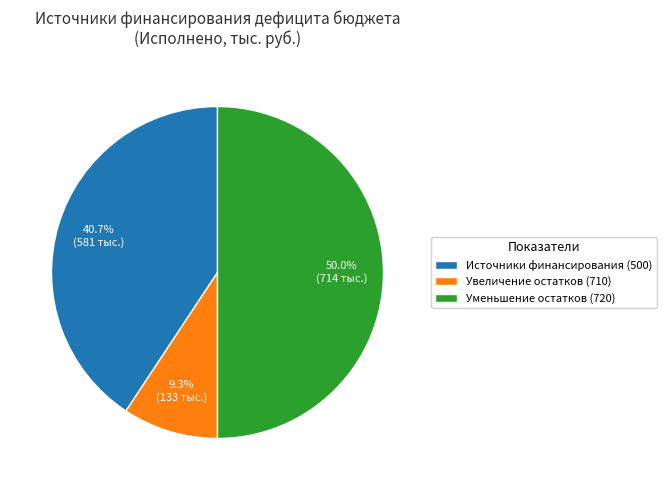

What percentage is NOT represented by Уменьшение остатков (720)?

50.0%